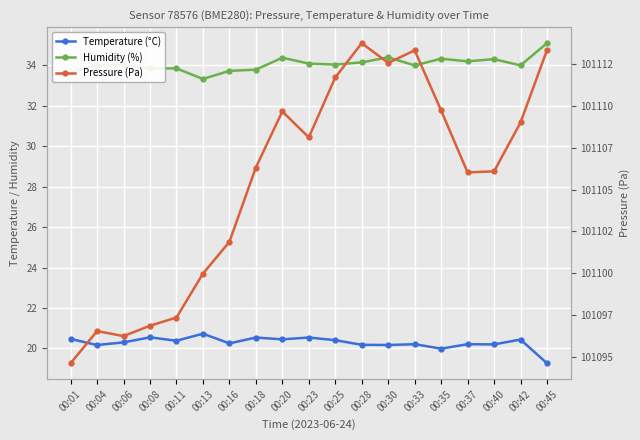

What is the difference between the maximum and minimum values in the Temperature (°C) series?

1.5